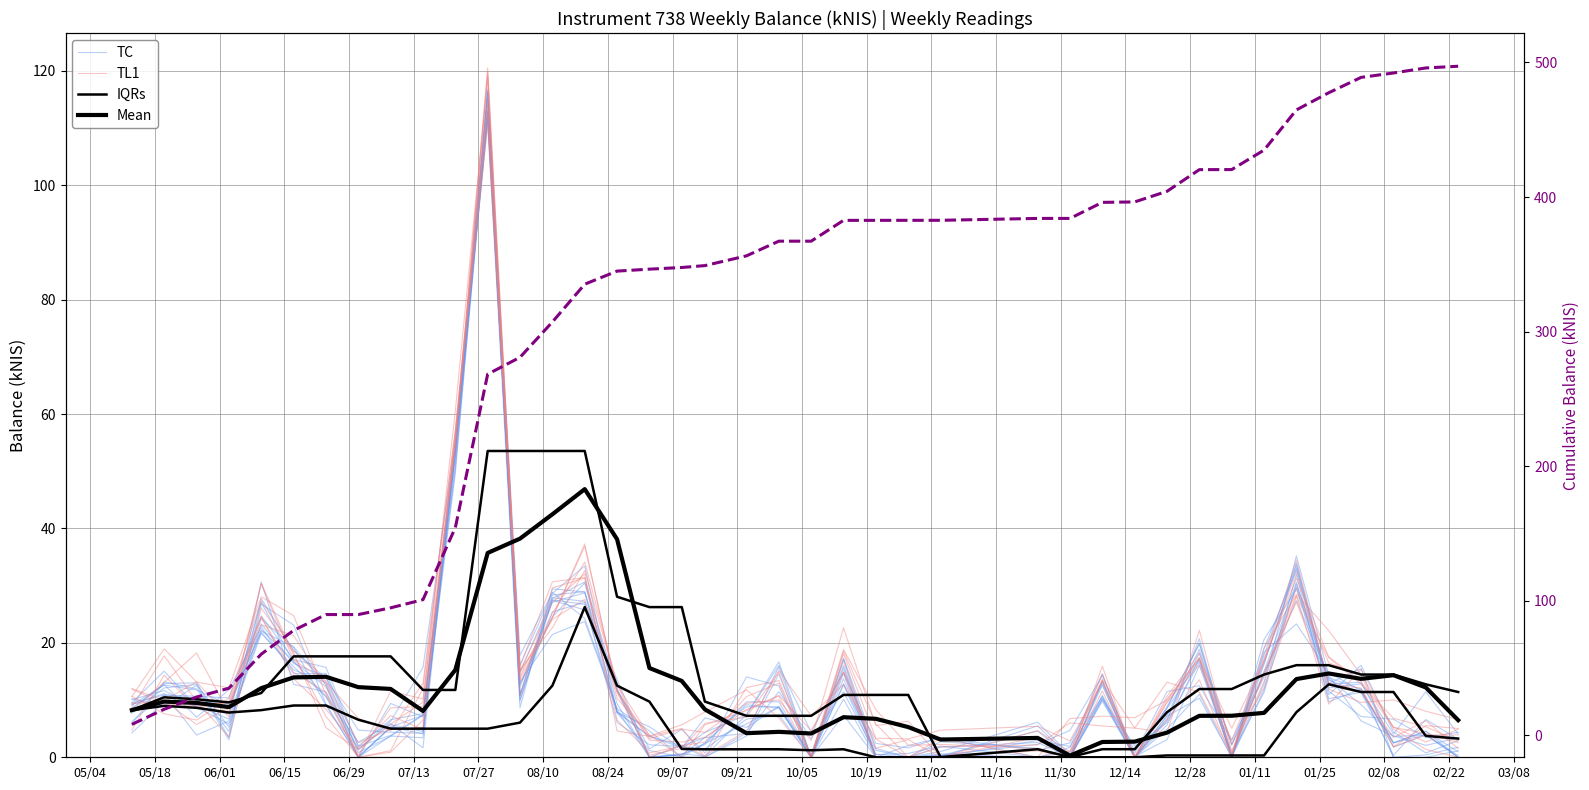

What is the difference between the second highest and minimum values in the Mean series?

42.2